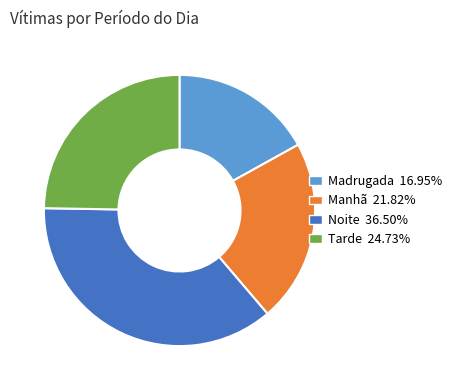

Count the number of slices in the pie.

4